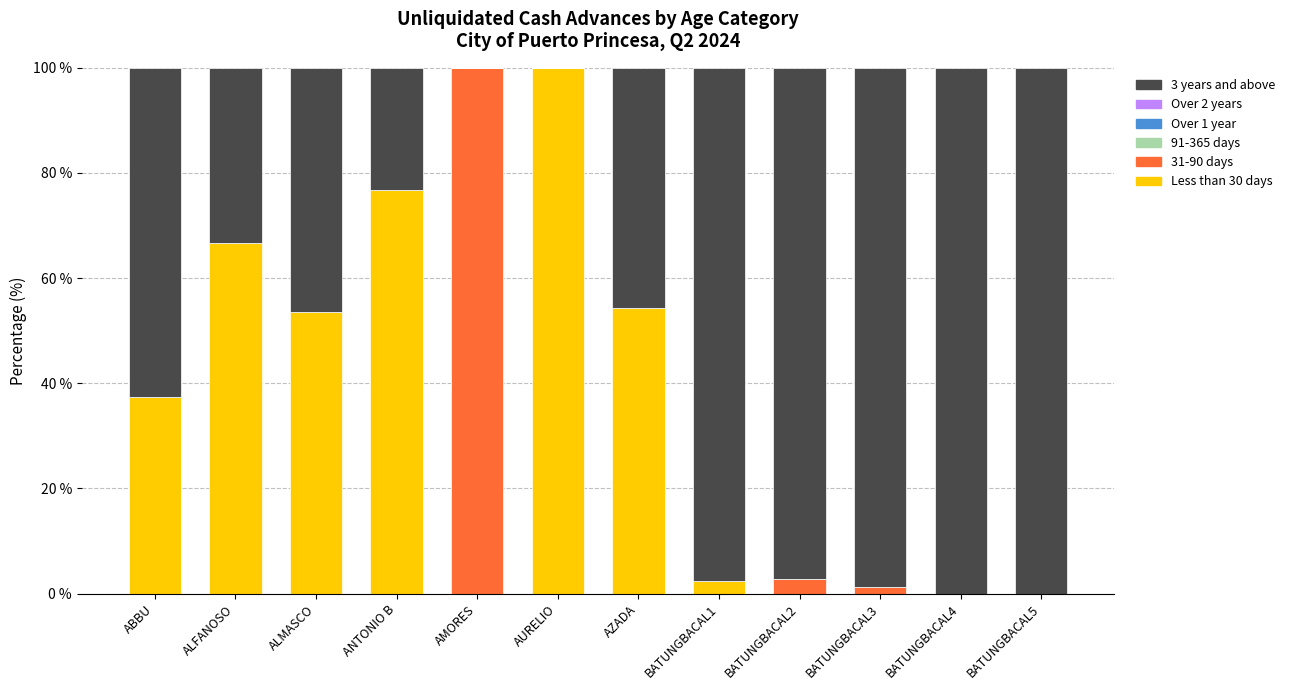

How many distinct data groups are displayed?

3